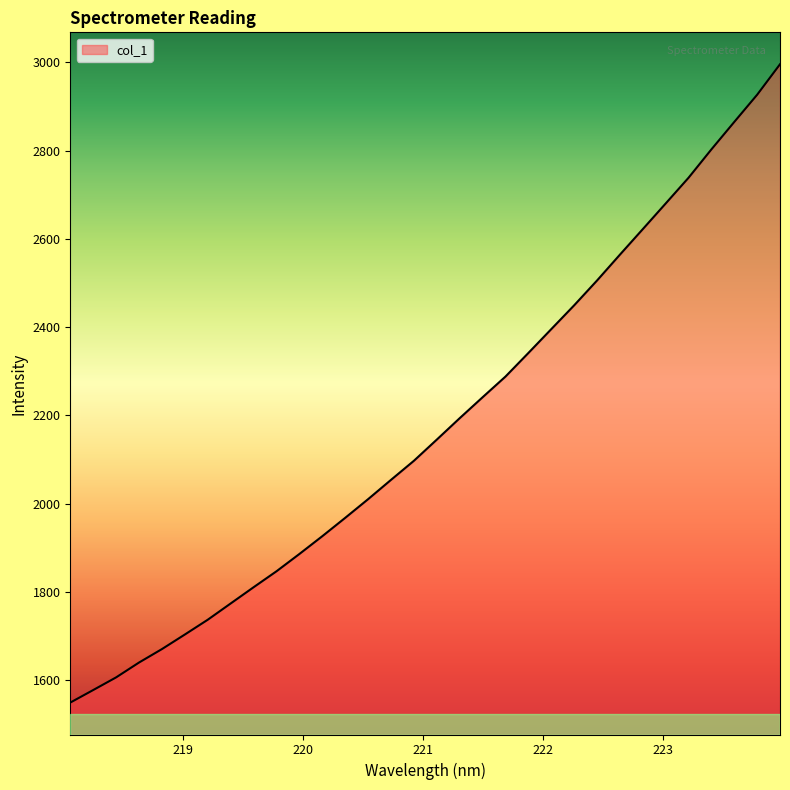

What is the maximum value shown in the chart?

2995.5